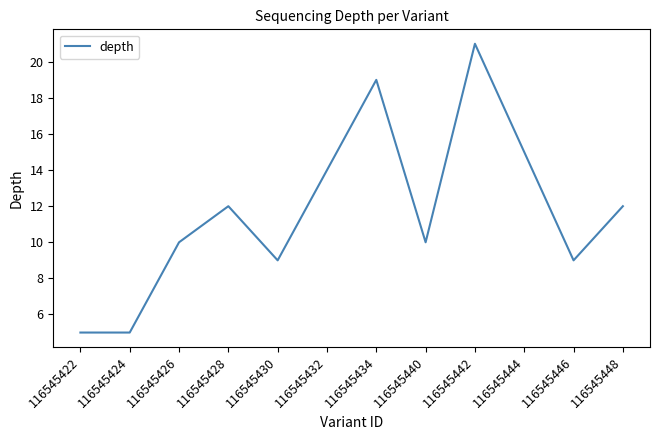

What is the approximate value at 116545446?

9